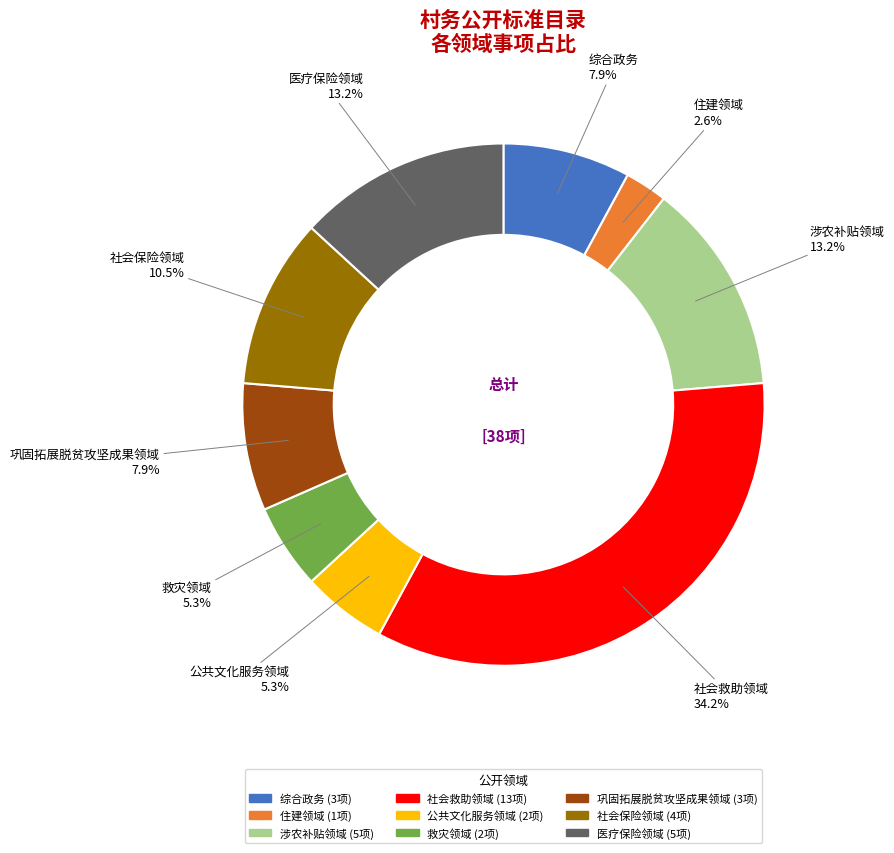

Is it true that 救灾领域 is 13% of the pie?

False